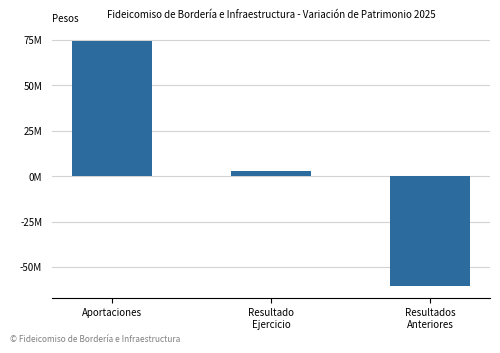

What is the smallest value displayed?

-60469663.3